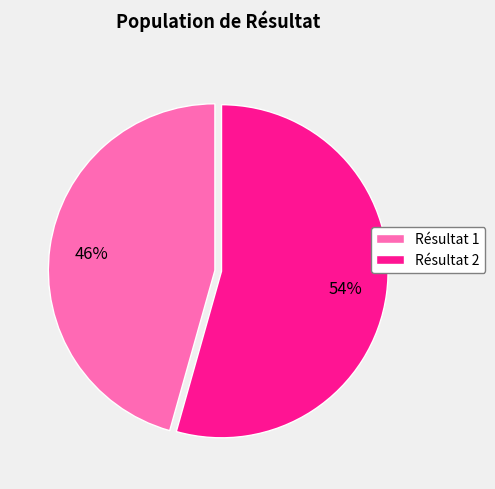

To the nearest percent, what portion does Résultat 2 represent?

54%